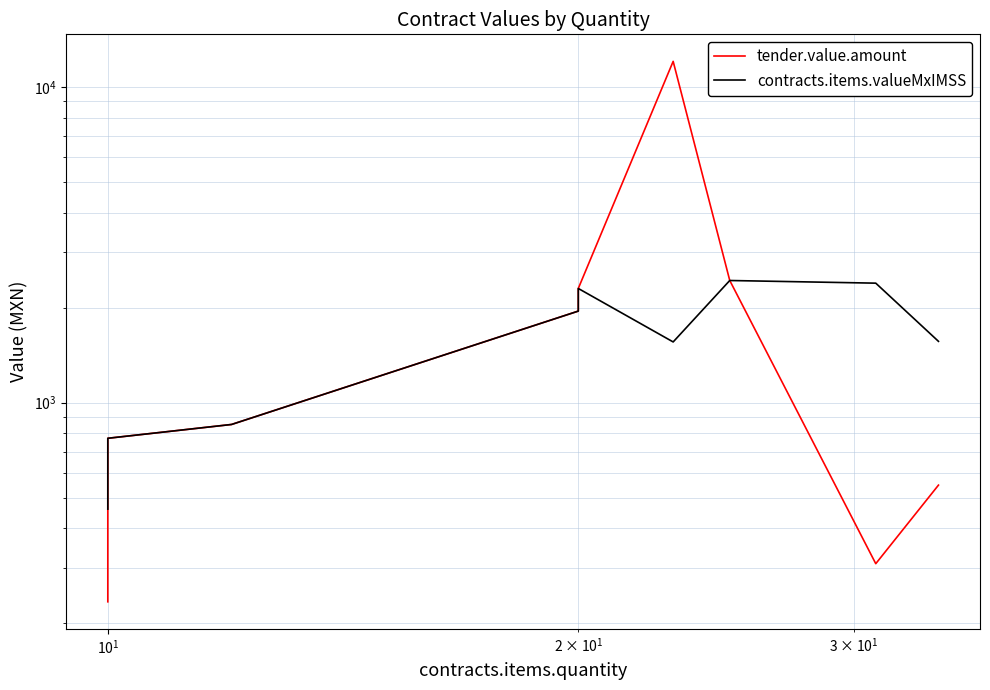

Which series has the largest total across all categories?

tender.value.amount